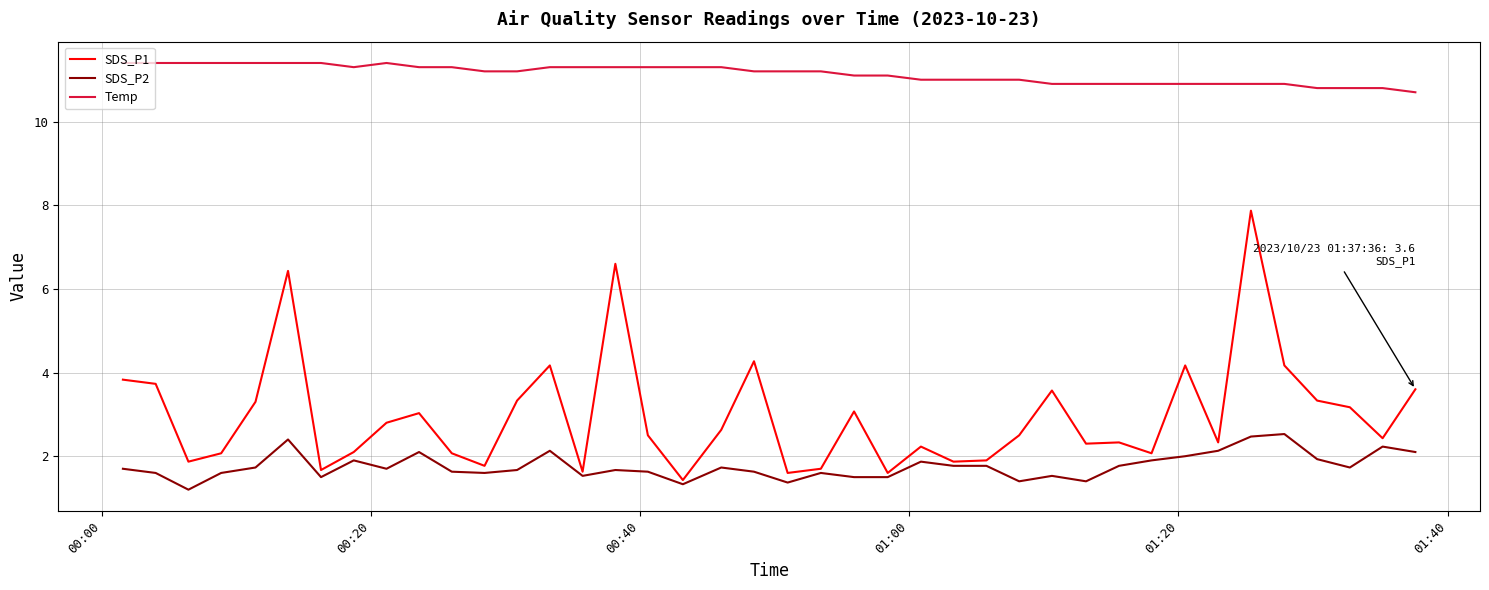

Which series has the largest range (max minus min)?

SDS_P1